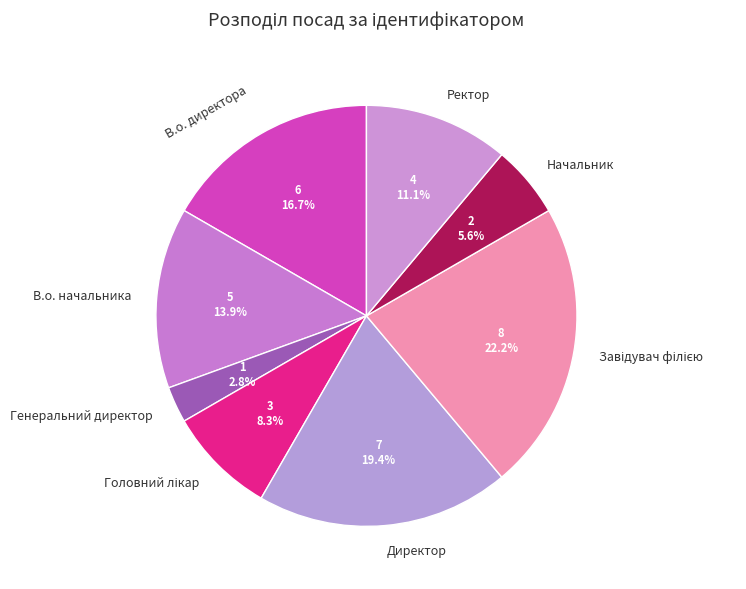

How many segments does this pie chart have?

8